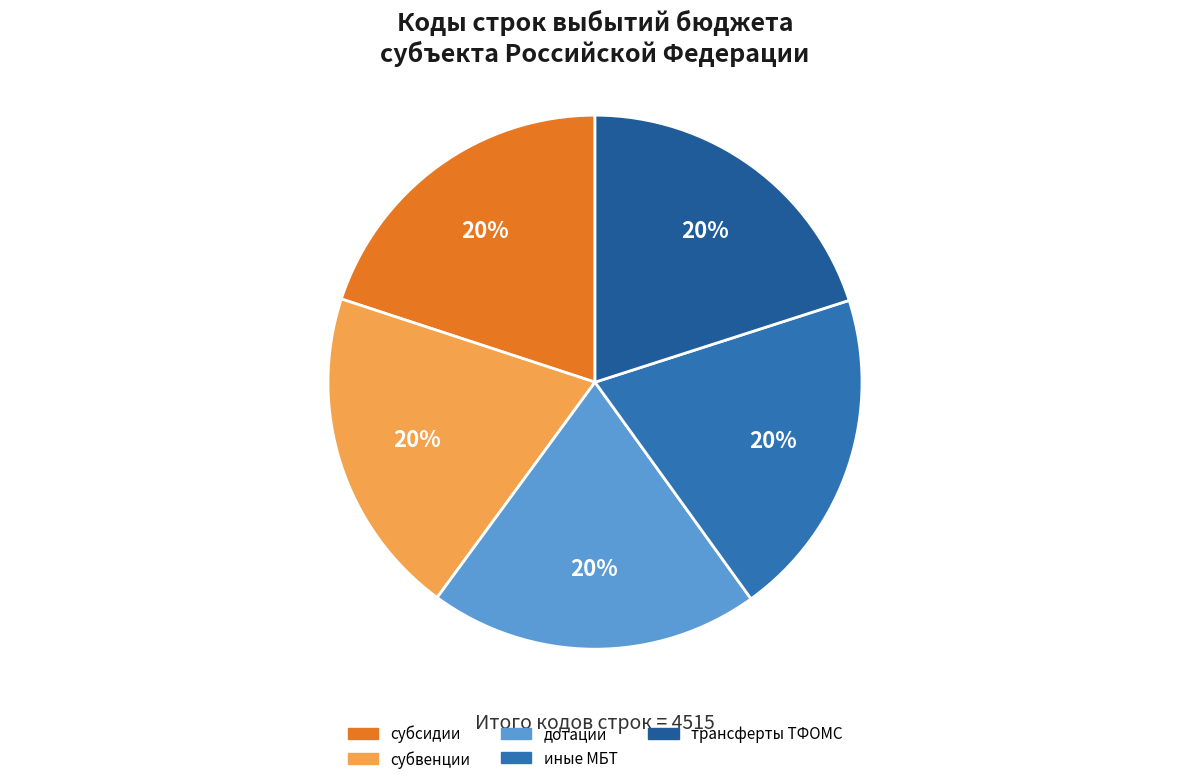

Which category has the biggest portion of the pie?

трансферты бюджету территориального фонда